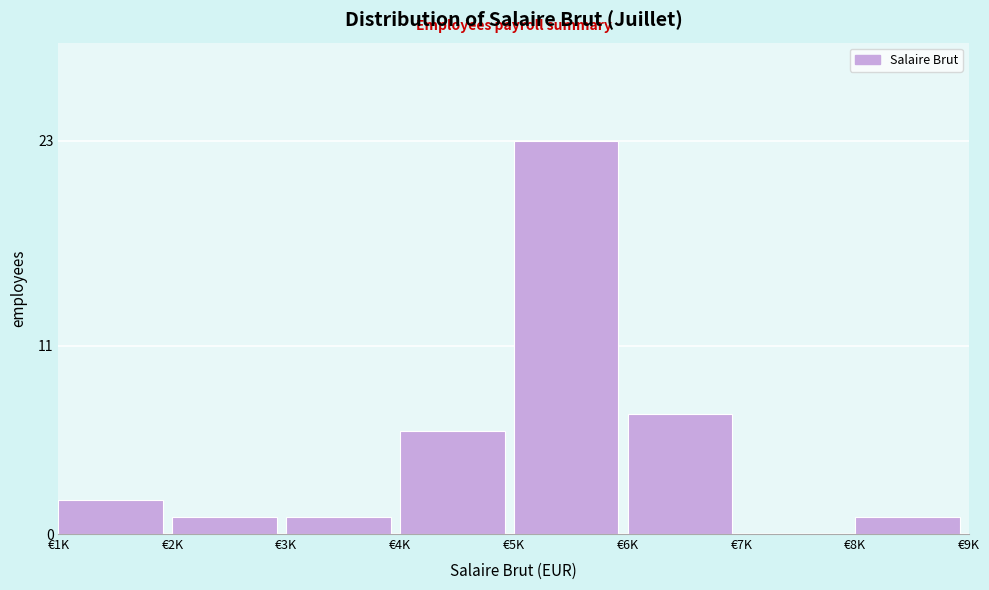

Reading left to right, transcribe all the data shown in this chart.

€1K=2	€2K=1	€3K=1	€4K=6	€5K=23	€6K=7	€7K=0	€8K=1